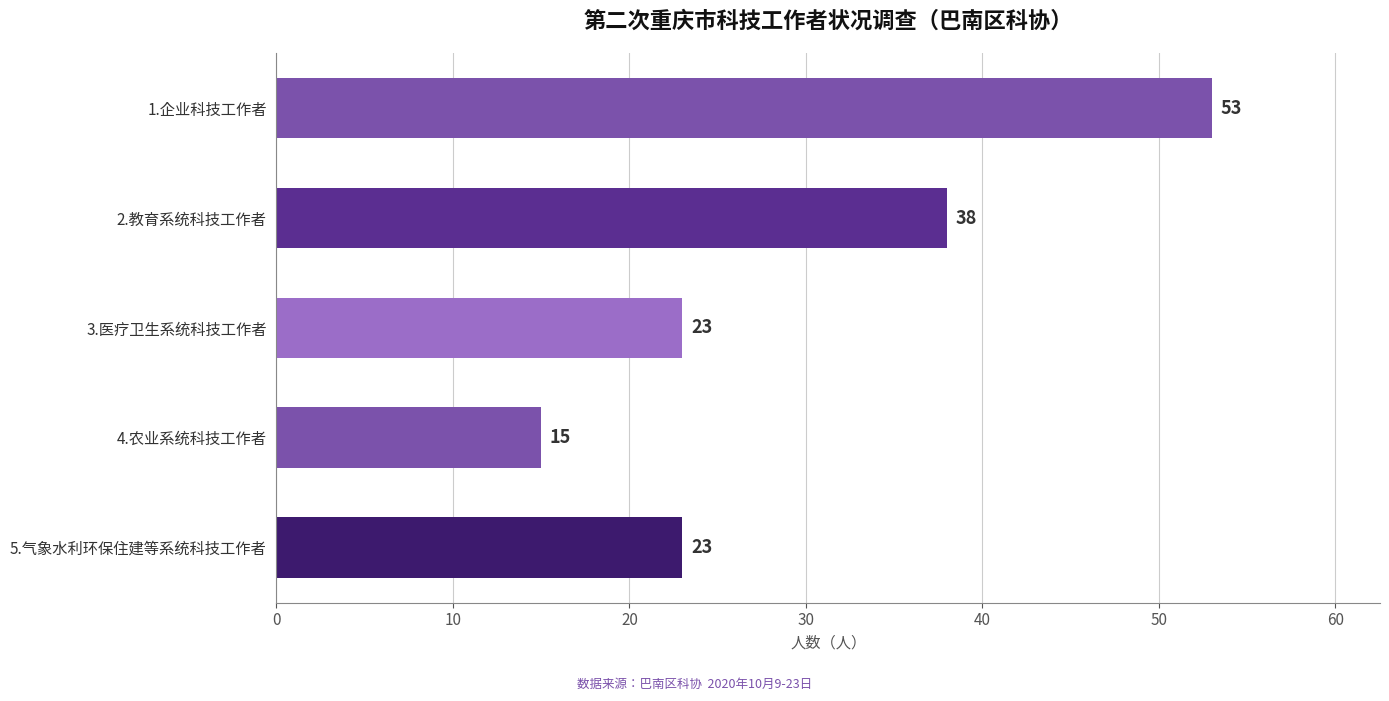

What is the difference between the second highest and minimum values?

23